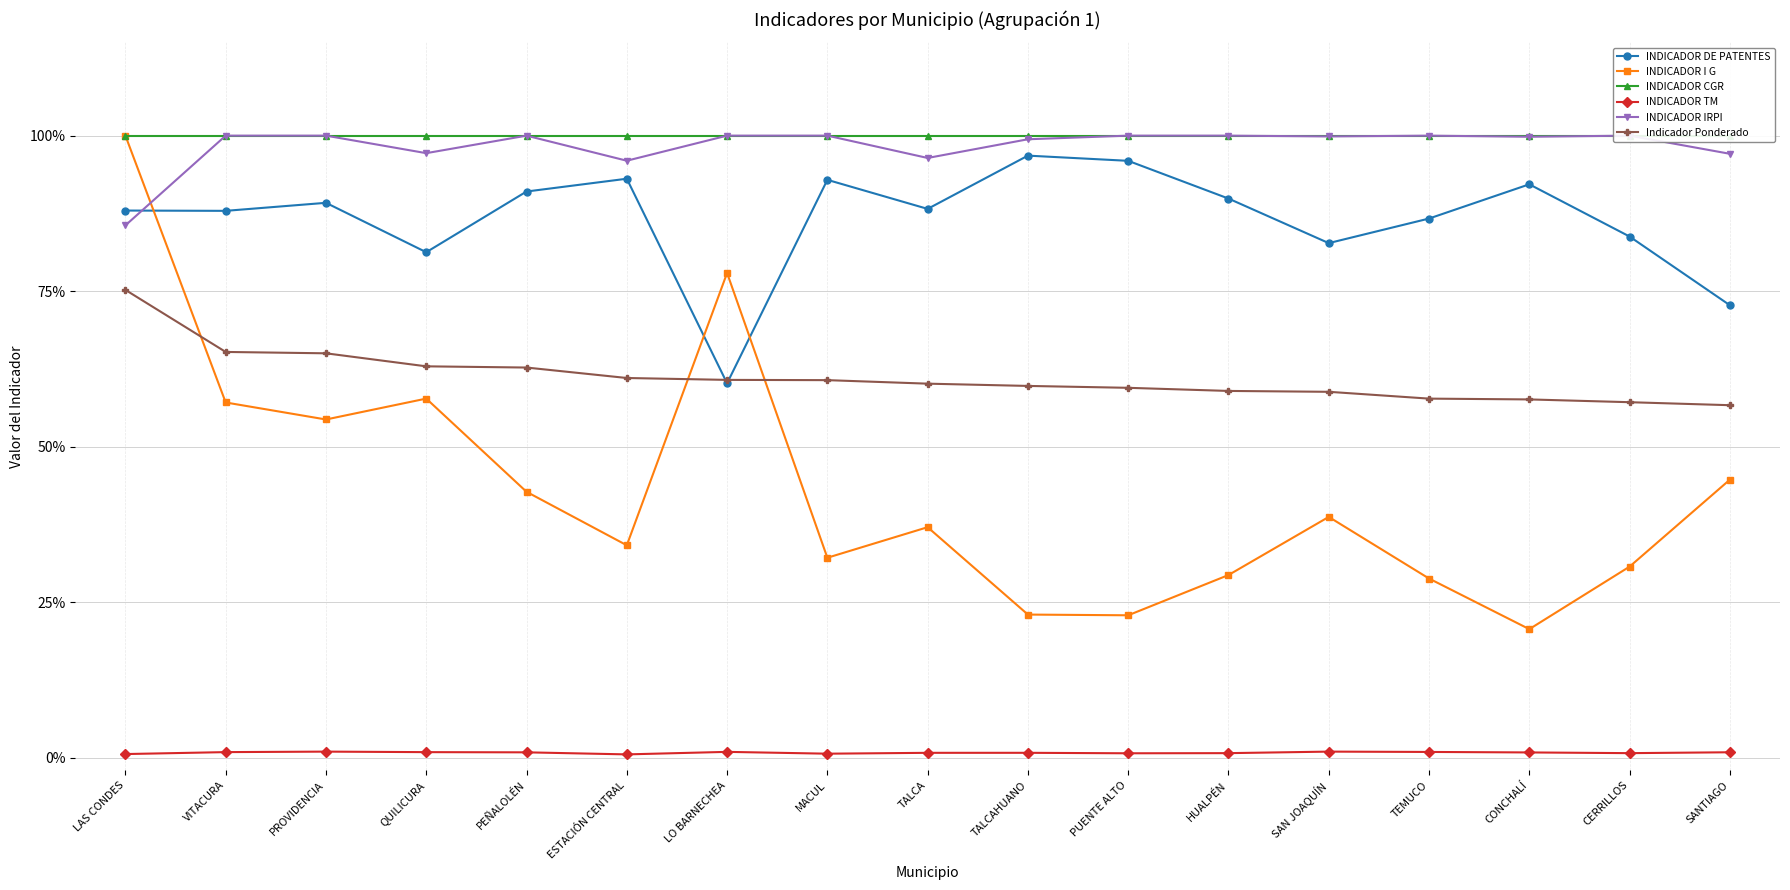

True or false: INDICADOR I G has more than 1 points higher than both neighbors.

True